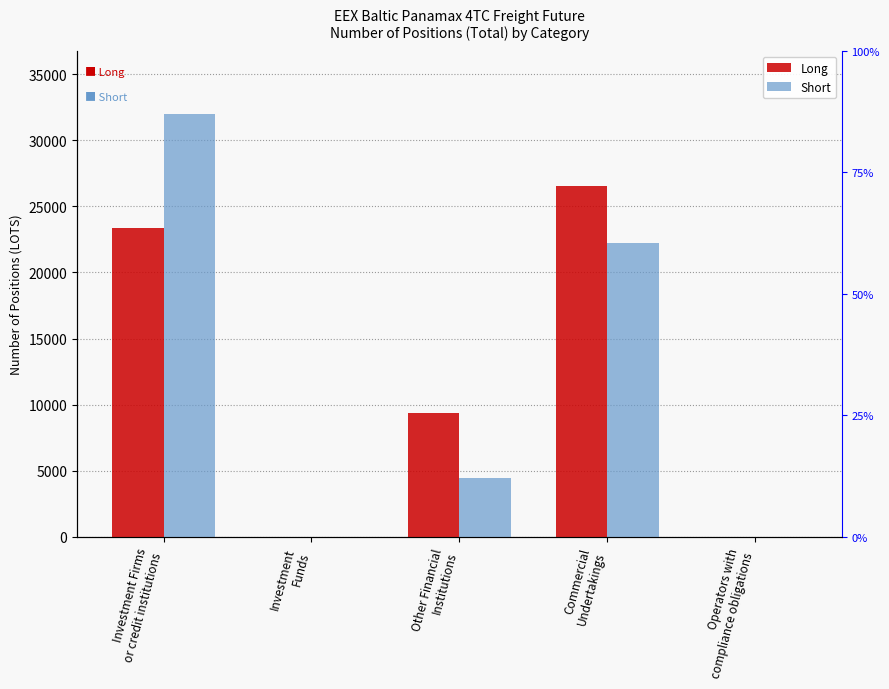

What is the difference between the highest and lowest values at Commercial
Undertakings?

4352.2